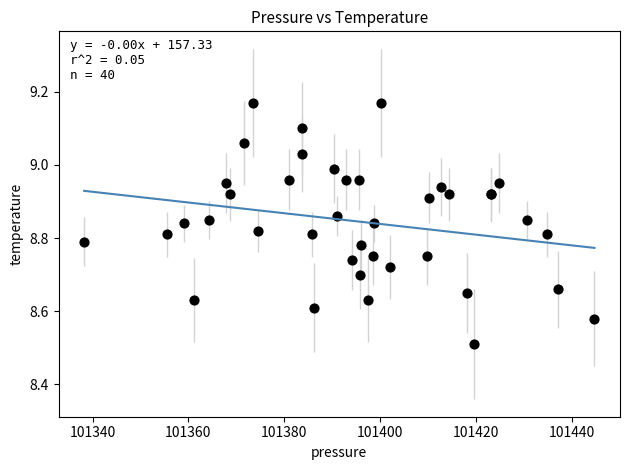

What Y value in the scatter plot is closest to 8?

8.5